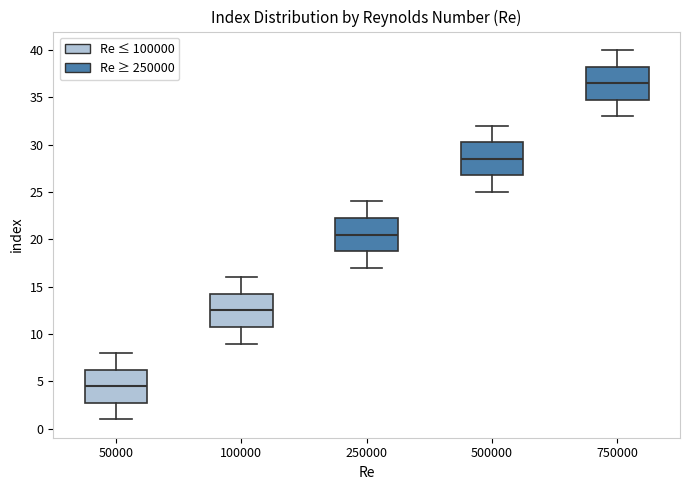

Reading left to right, transcribe this box plot: for each box, give where its median line is, the range the box spans, and where its two whiskers end, as read against the y-axis. The values are not printed on the chart, so give them approximately, as read against the axis.

50000: median 4.5, box 3.0 to 6.5, whiskers 1.0 to 8.0
100000: median 12.5, box 11.0 to 14.5, whiskers 9.0 to 16.0
250000: median 20.5, box 19.0 to 22.5, whiskers 17.0 to 24.0
500000: median 28.5, box 27.0 to 30.5, whiskers 25.0 to 32.0
750000: median 36.5, box 35.0 to 38.5, whiskers 33.0 to 40.0